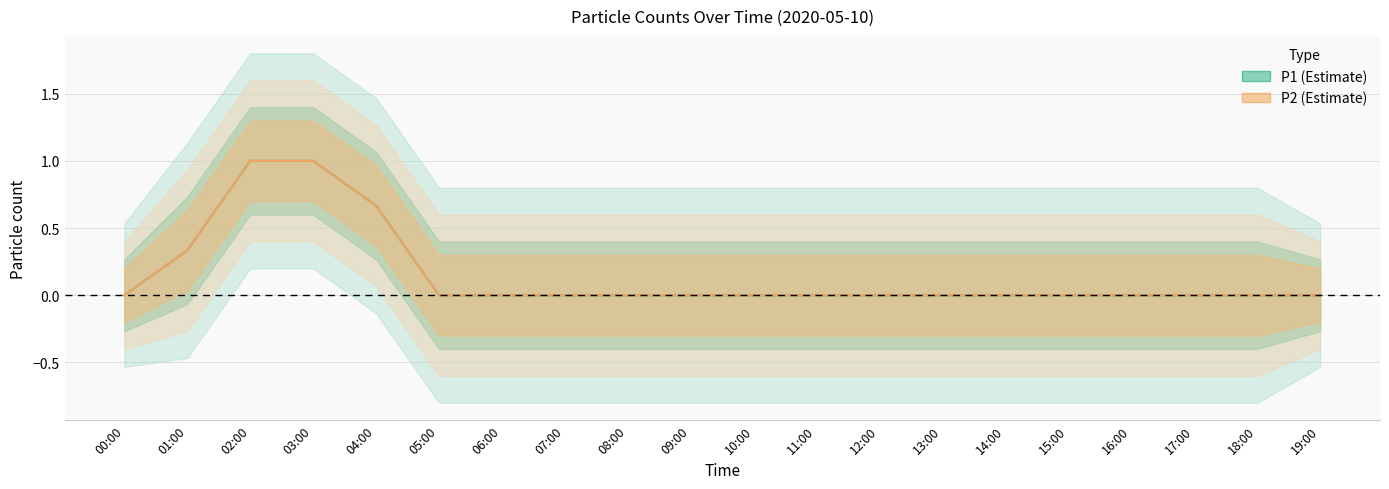

What is the label of the 14th point from the left?

13:00